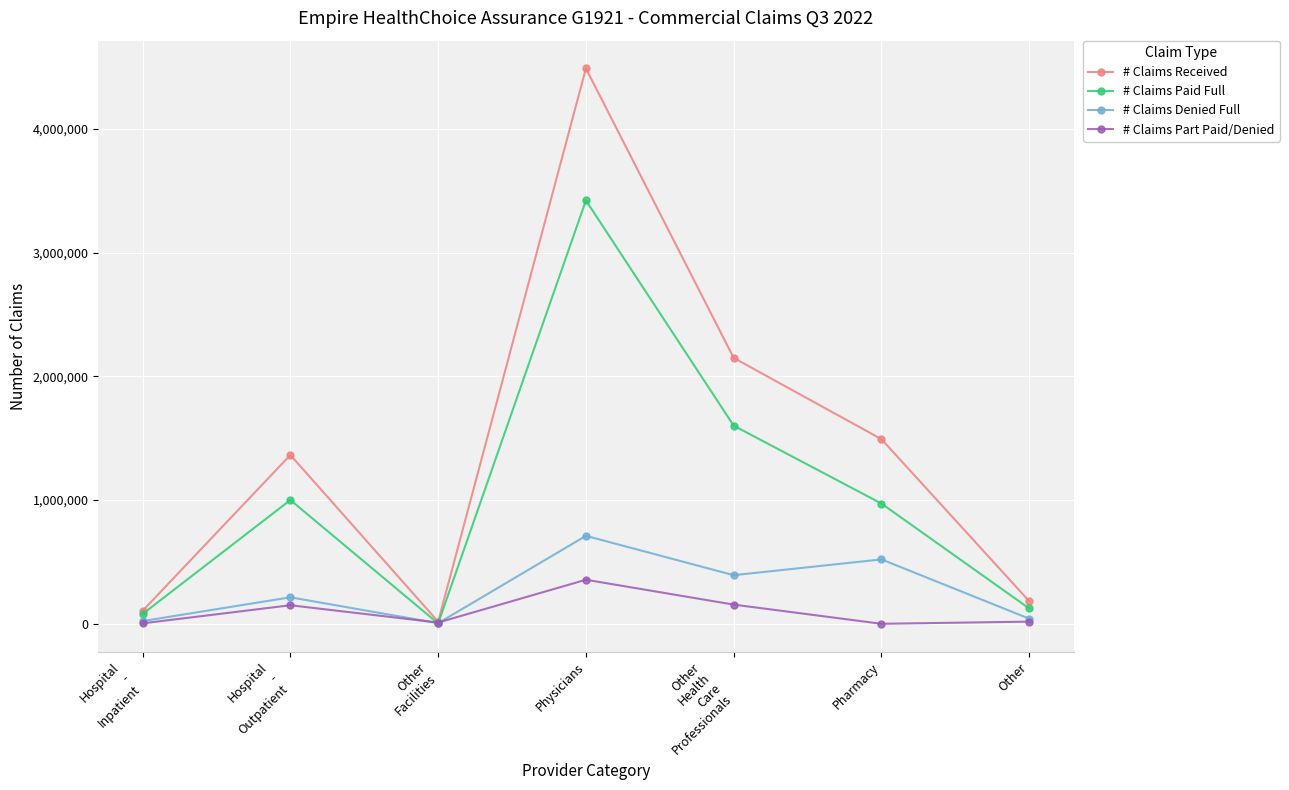

True or false: # Claims Denied Full has more than 0 interior local peaks.

True